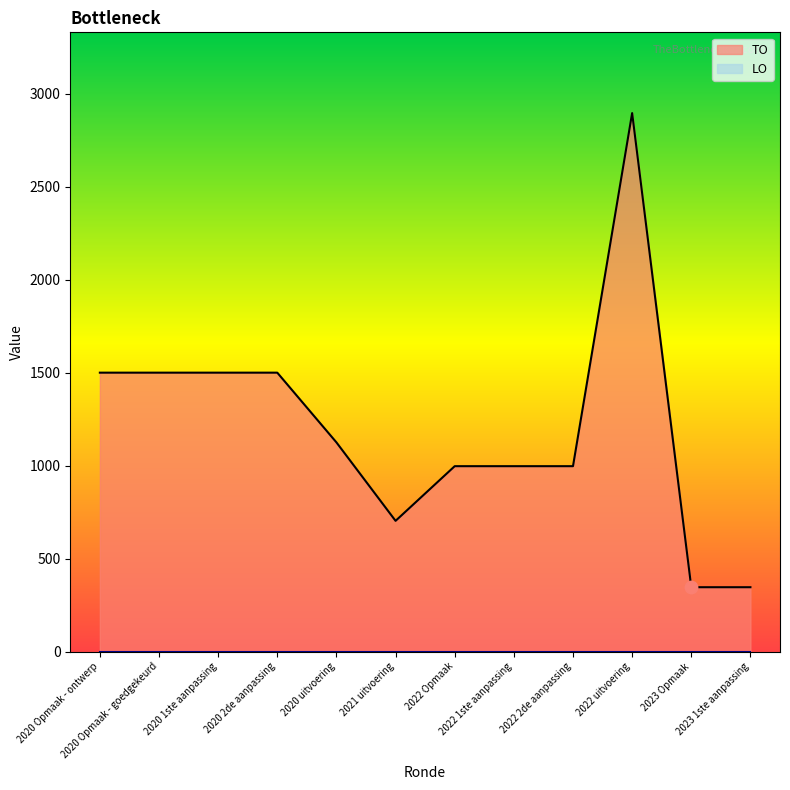

Between 2020 uitvoering and 2020 1ste aanpassing, which is larger?

2020 1ste aanpassing